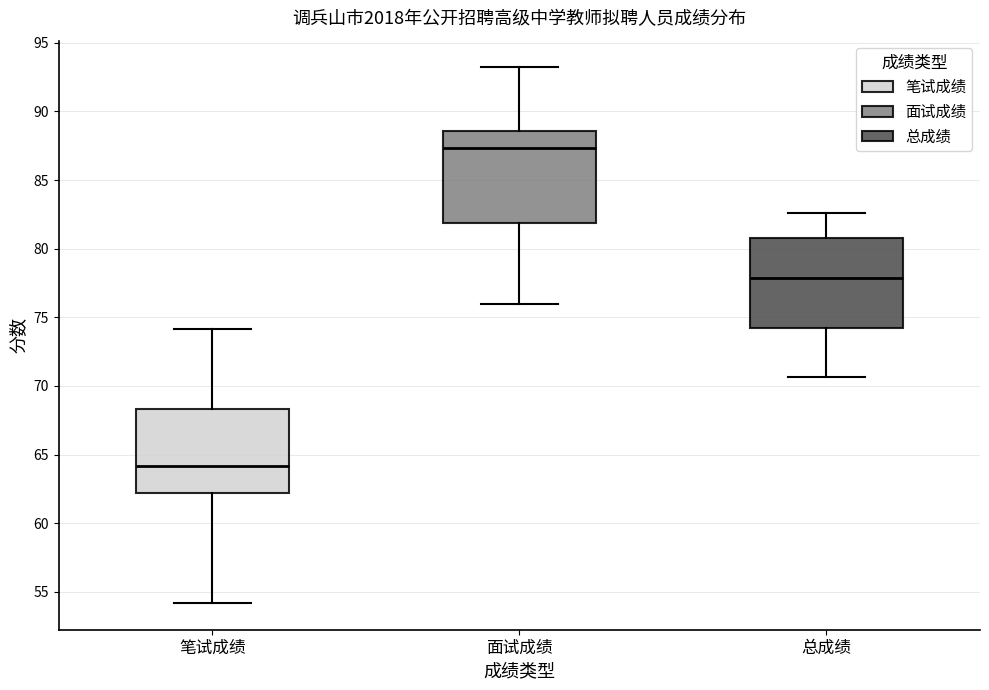

Where does the median line of the box for 面试成绩 sit on the y-axis? The values are not printed on the chart, so give them approximately, as read against the axis.

87.5